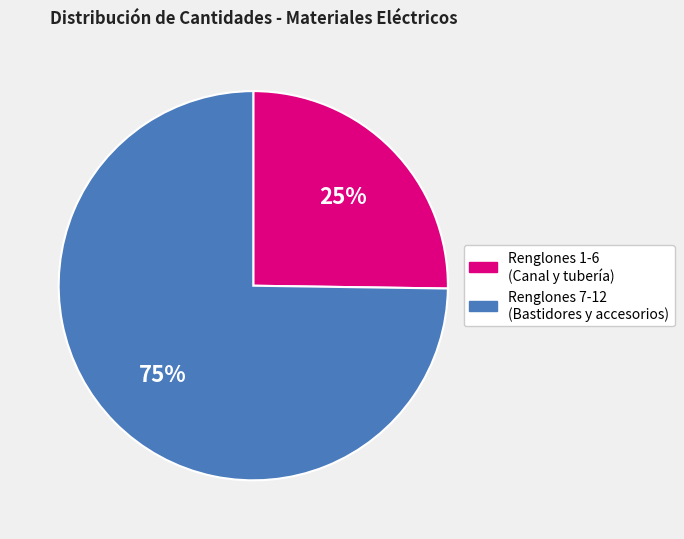

How many segments does this pie chart have?

2